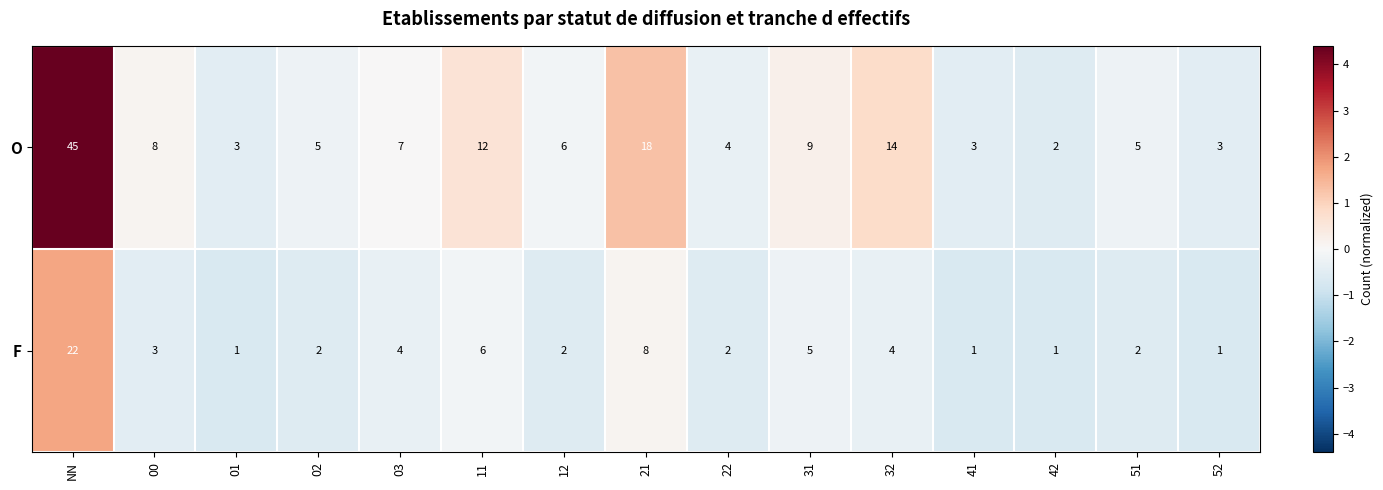

What is the maximum value shown in the chart?

45